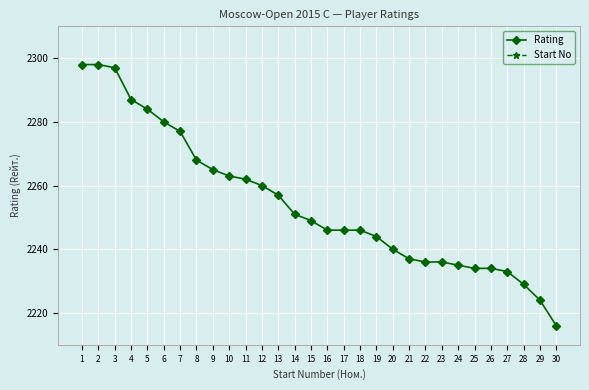

How many data points in Start No are less than 16?

15